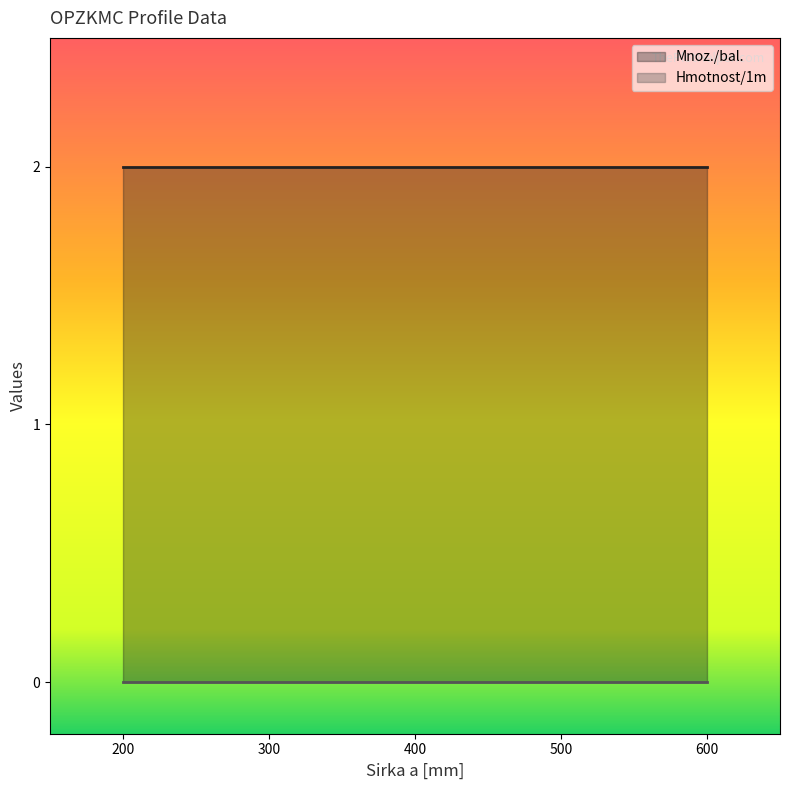

True or false: Hmotnost/1m and Mnoz./bal. cross at least once.

False